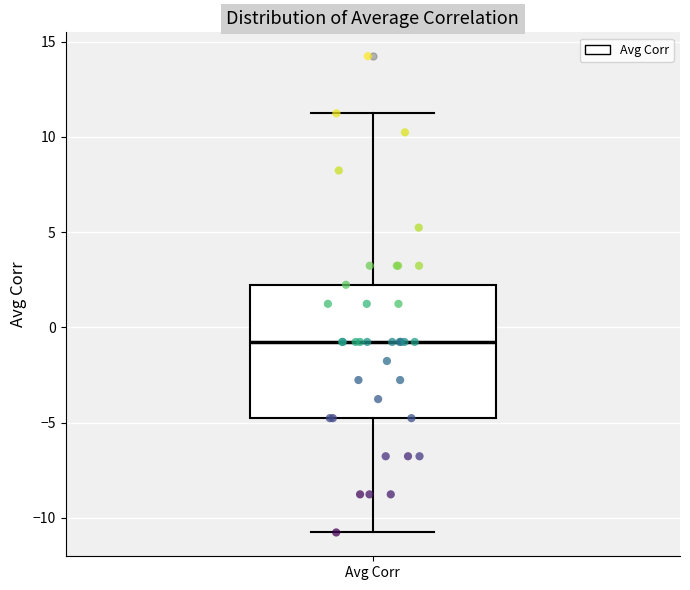

Where is the lower edge of the box for Avg Corr on the y-axis? The values are not printed on the chart, so give them approximately, as read against the axis.

-5